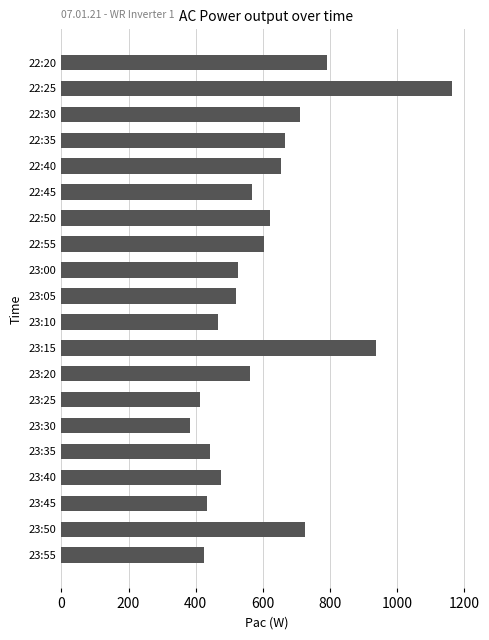

At which label is the value closest to 773?

22:20